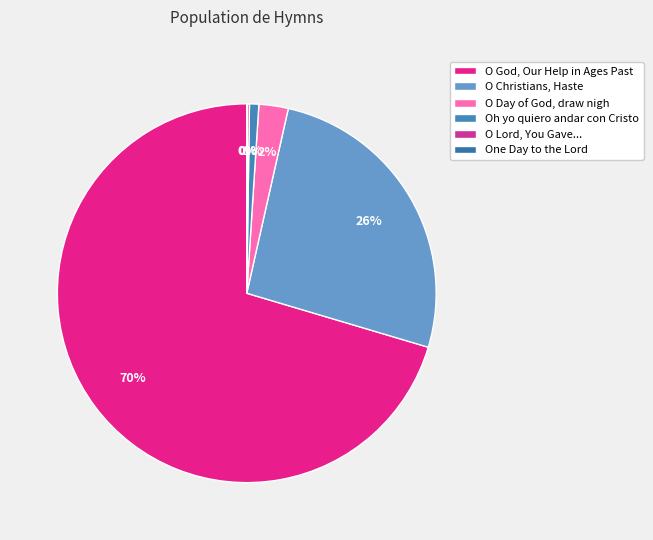

To the nearest percent, what portion does O God, Our Help in Ages Past represent?

70%